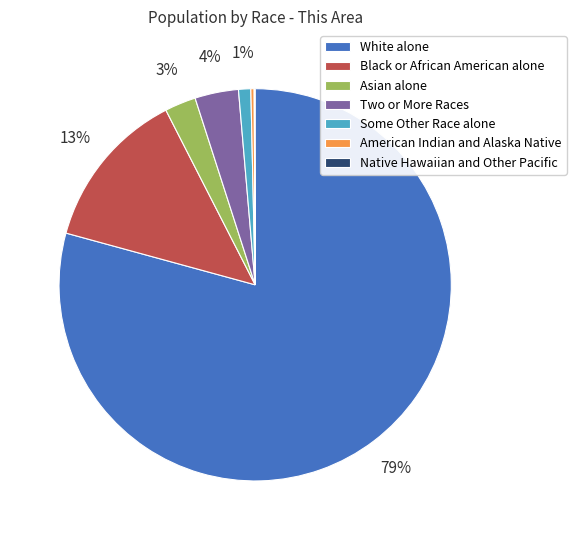

To the nearest percent, what is the difference between the largest and smallest slice percentages?

79%